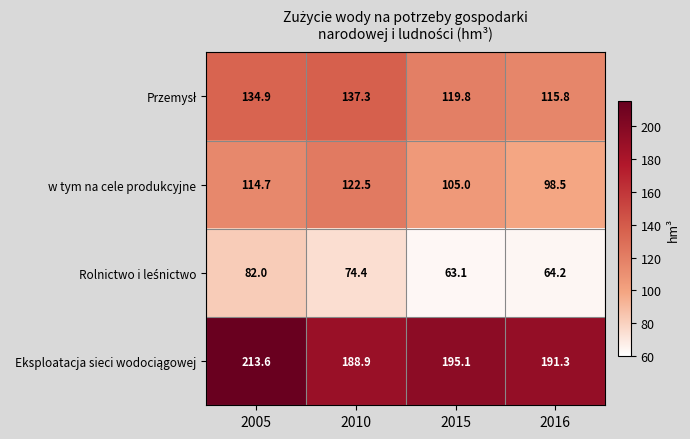

What is the difference between the highest and lowest values at 2005?

131.6